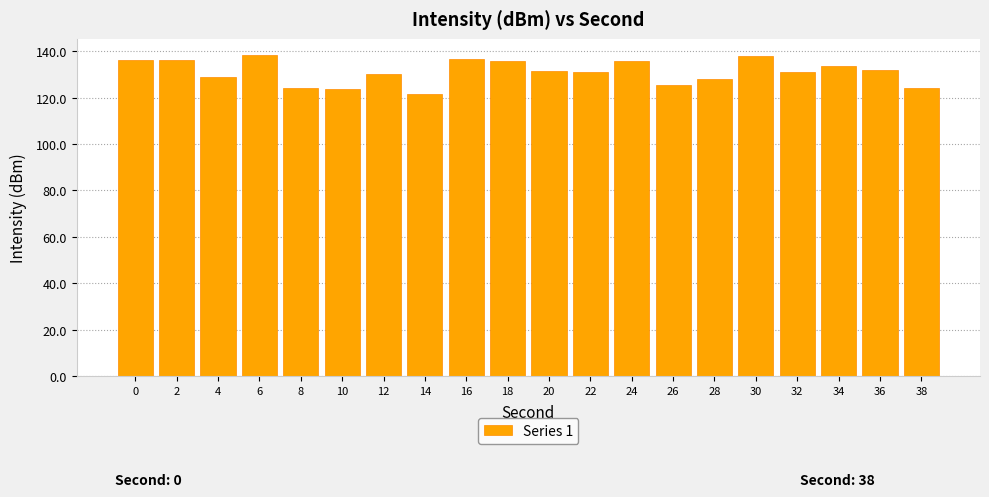

What is the sum of all values?

2622.0